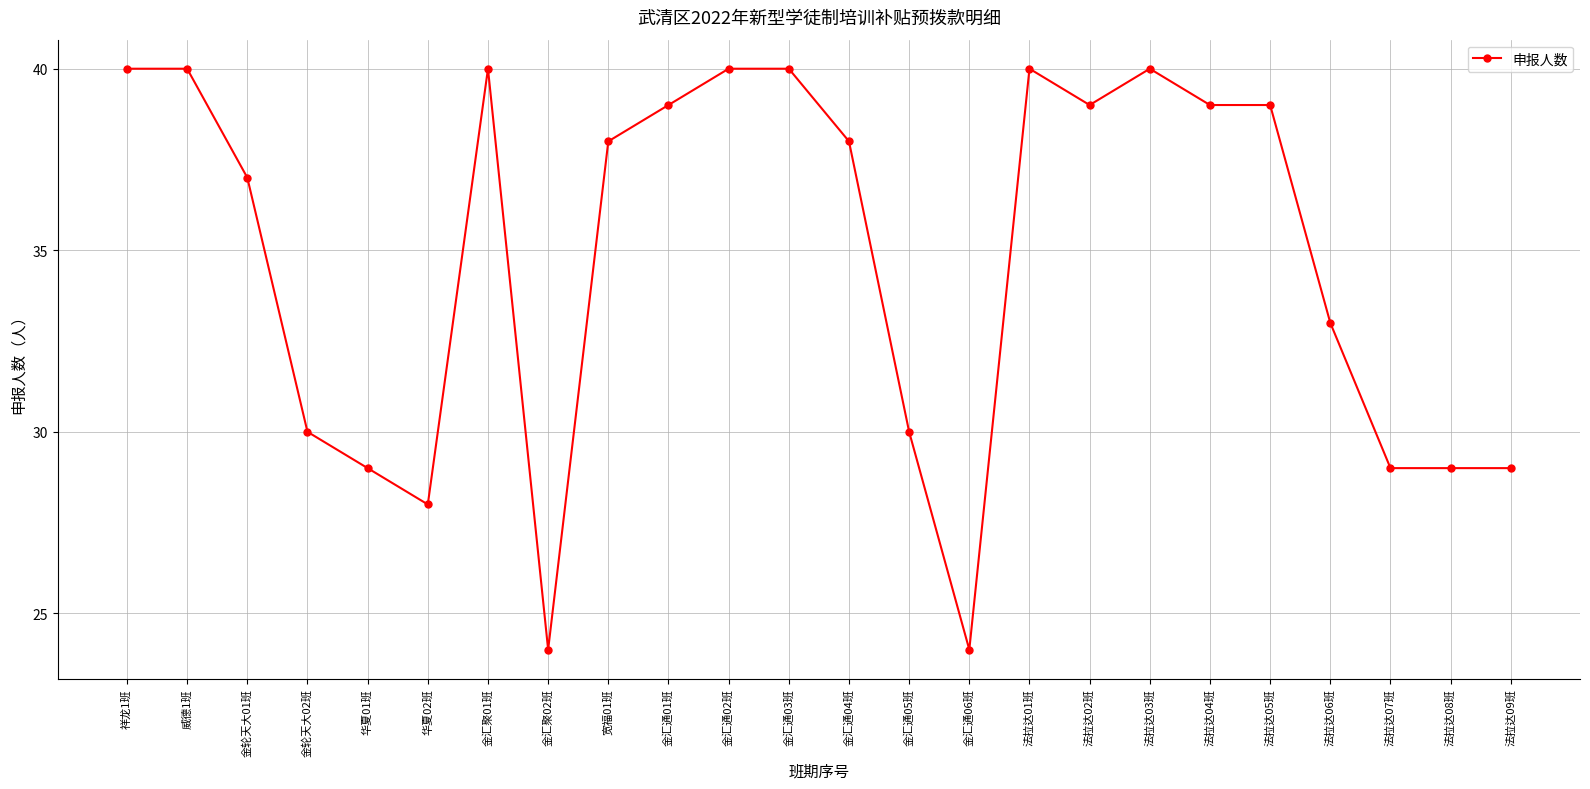

What is the difference between the maximum and second lowest values?

16